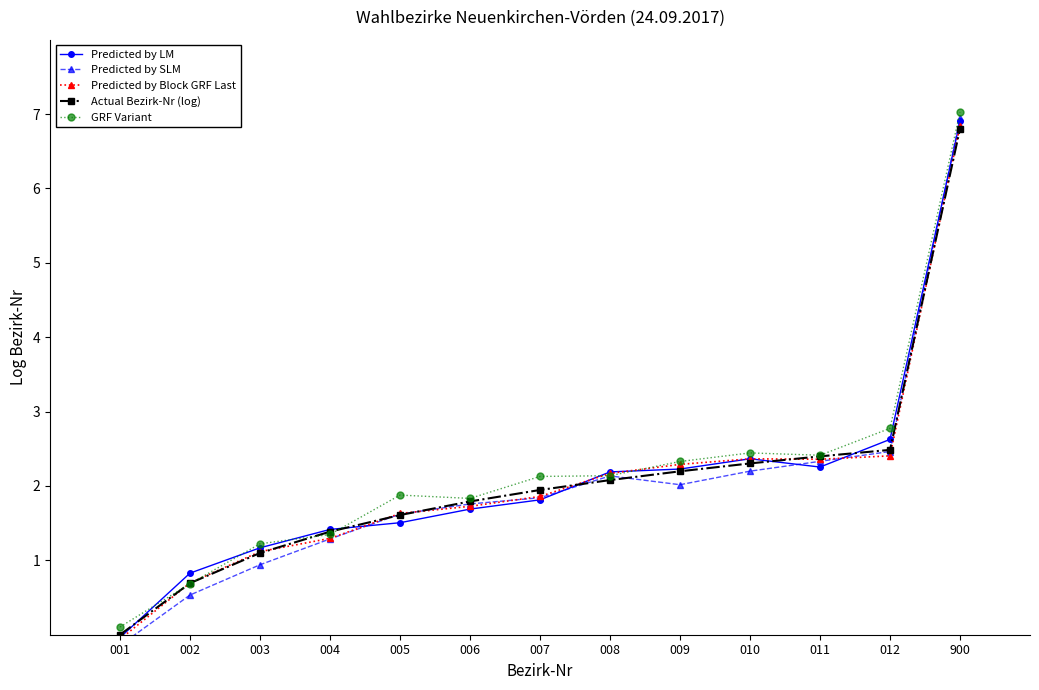

What is the maximum value for Actual Bezirk-Nr (log)?

6.8